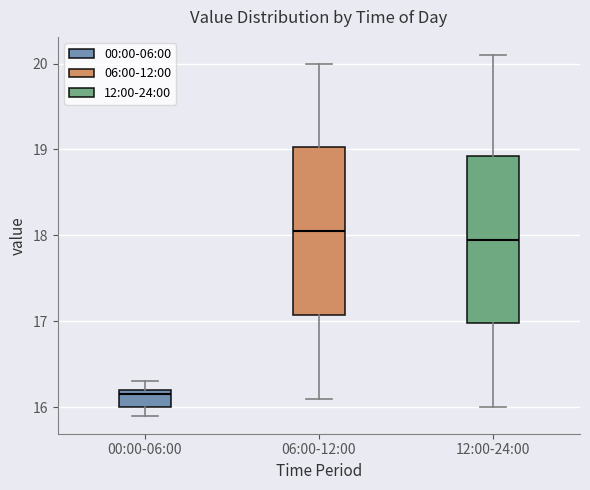

Where does the lower whisker of the box for 12:00-24:00 end on the y-axis? The values are not printed on the chart, so give them approximately, as read against the axis.

16.0